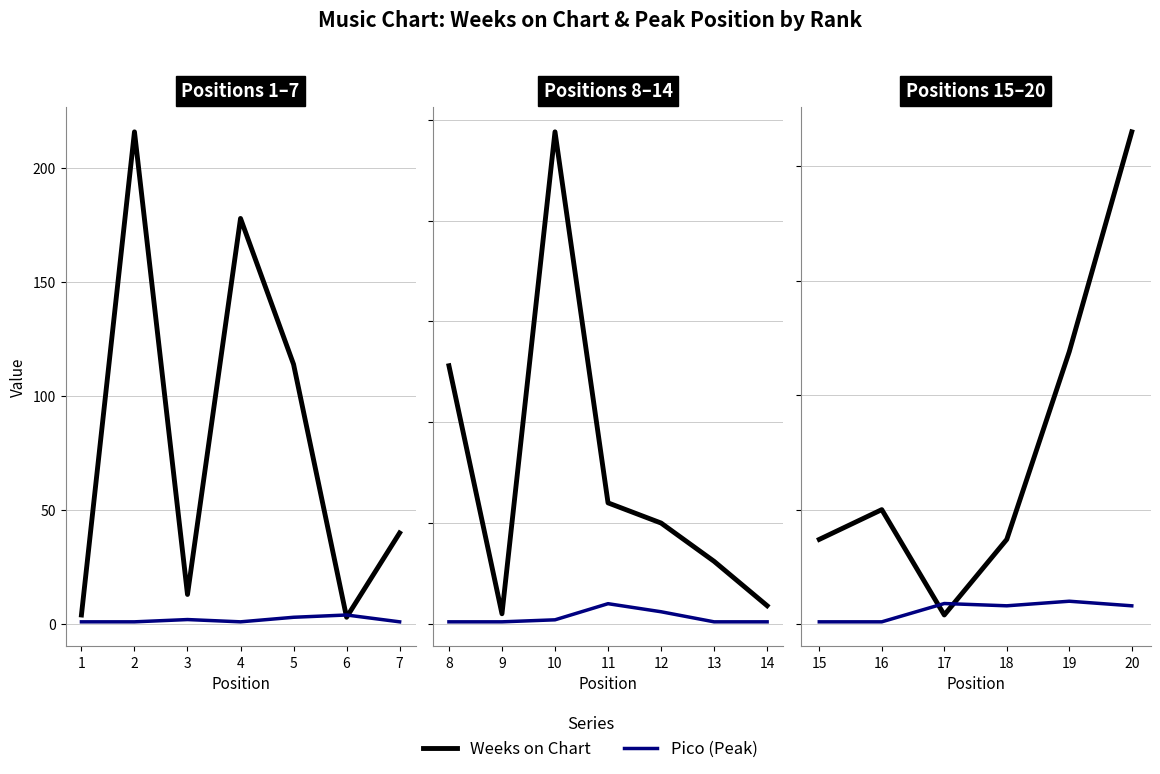

What is the minimum value for Weeks on Chart?

3